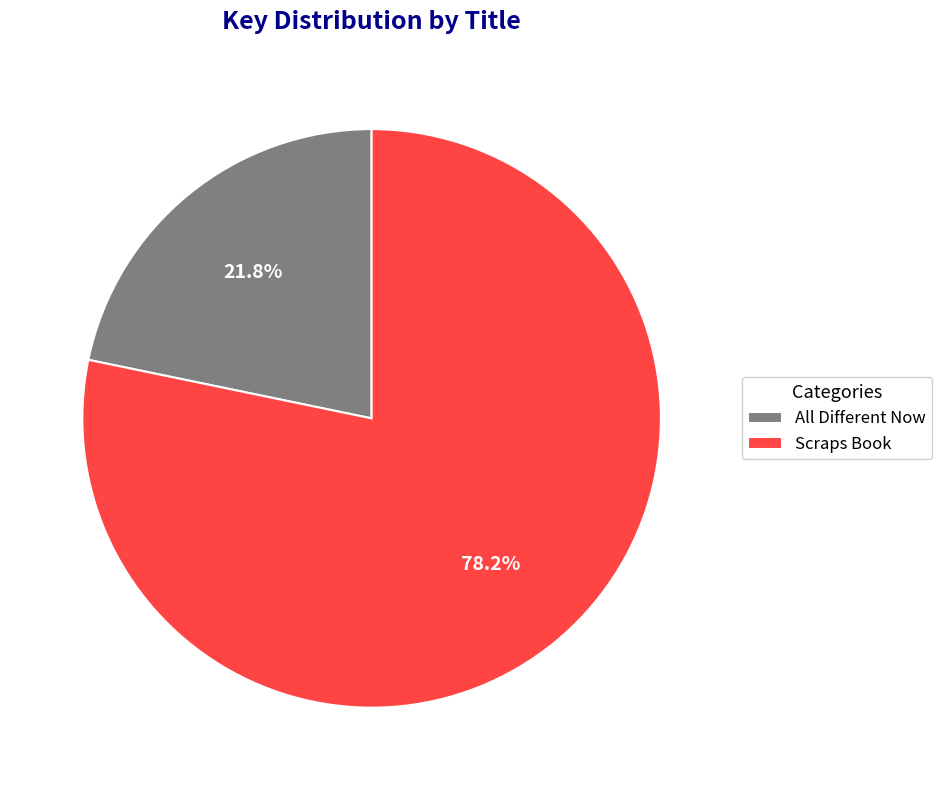

What percentage is NOT represented by Scraps Book?

21.8%